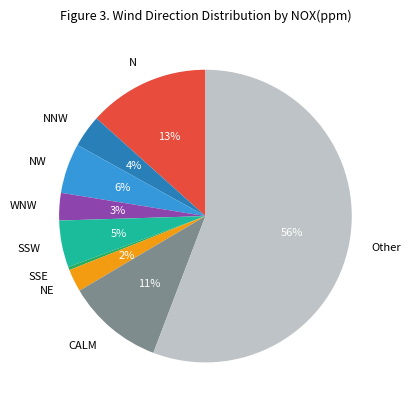

What percentage is the WNW slice, to the nearest percent?

3%